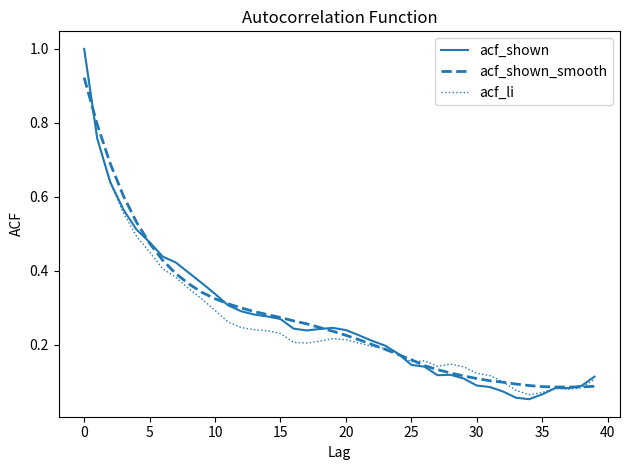

What is the greatest value displayed?

1.0